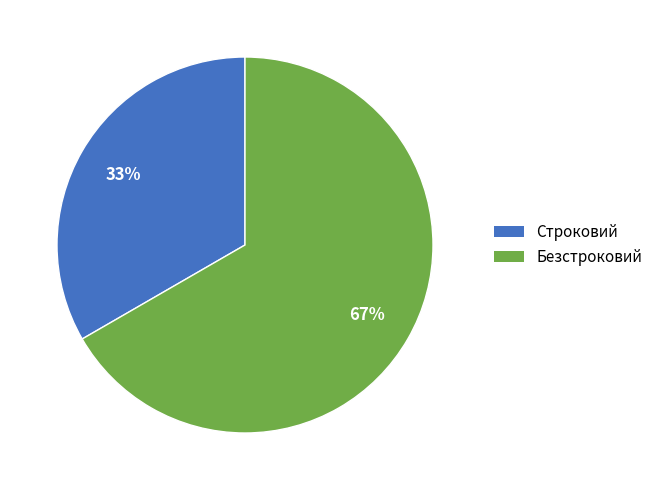

To the nearest percent, what is the average slice percentage?

50%